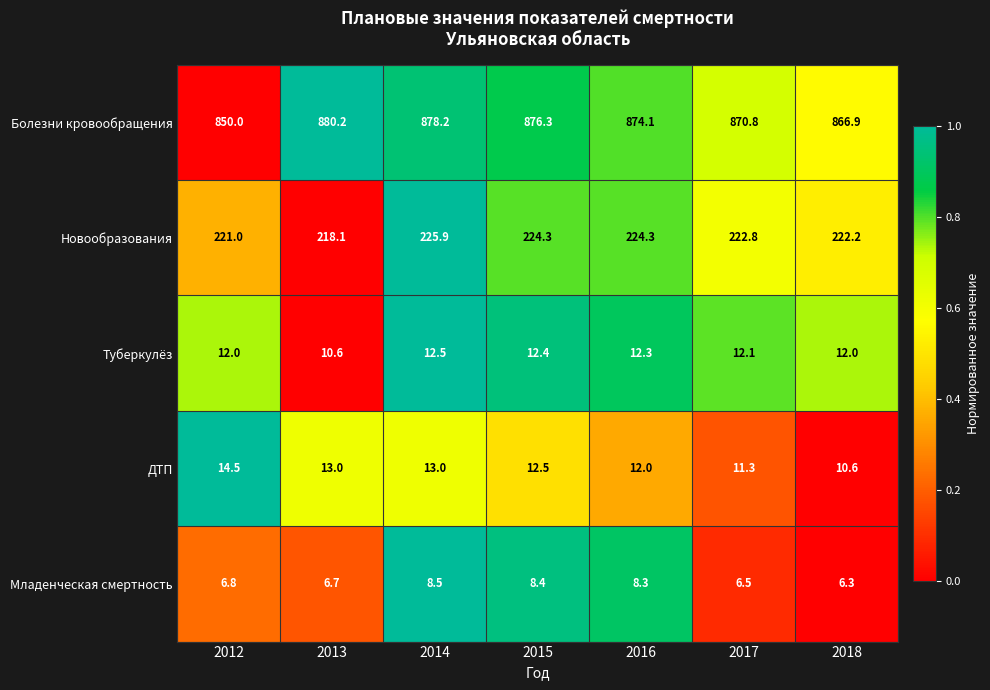

Count the number of data series in this chart.

5